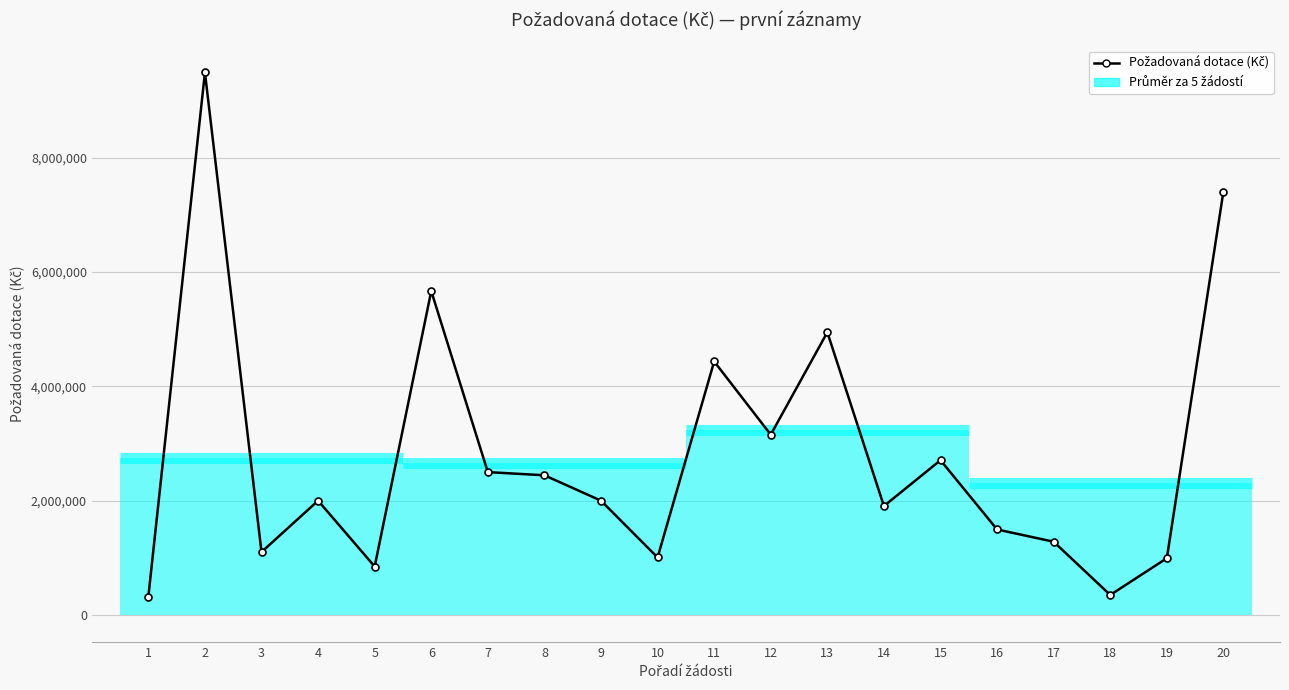

How many data points does each series have?

20